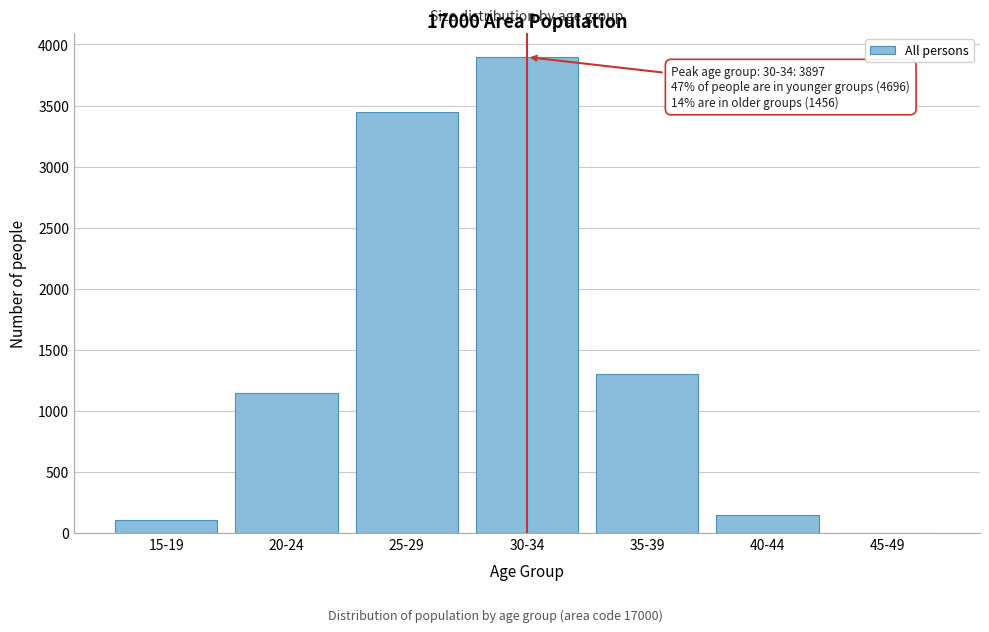

Reading right to left, what are all the values shown in this chart?

45-49=4	40-44=148	35-39=1304	30-34=3897	25-29=3444	20-24=1147	15-19=105